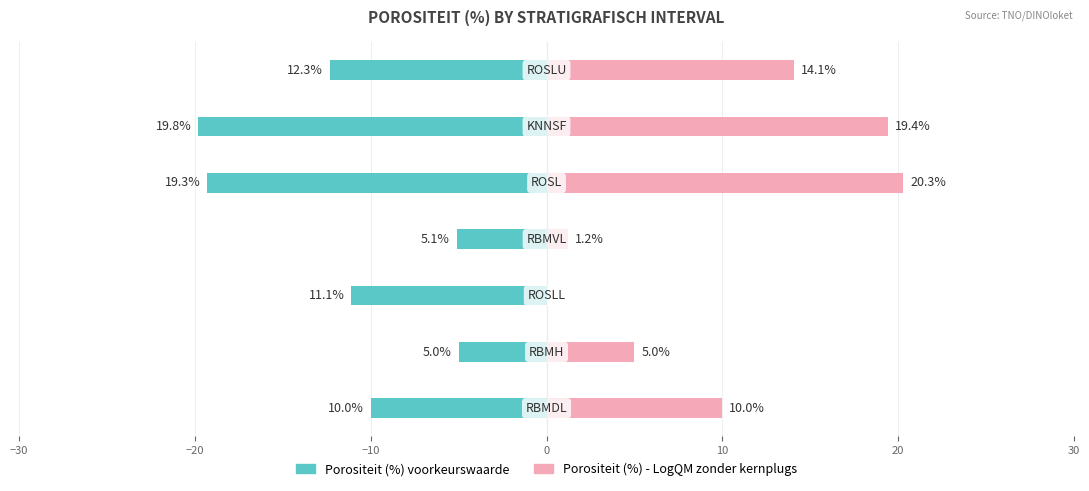

At 20, list the series in order from smallest to largest.

Porositeit (%) voorkeurswaarde, Porositeit (%) - LogQM zonder kernplugs